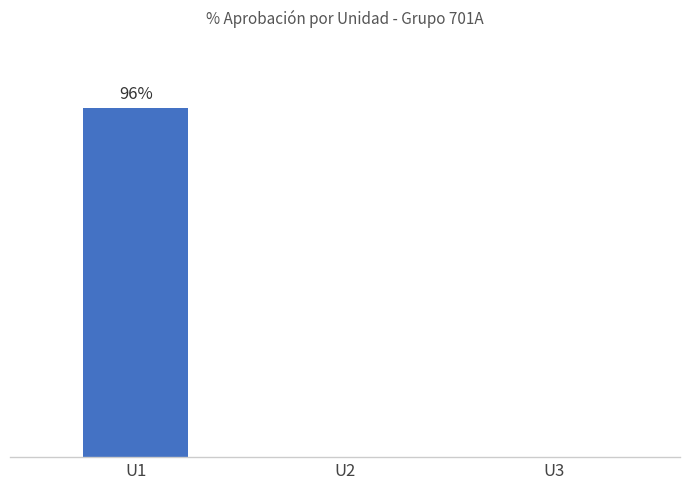

Are the bars grouped side by side (vs. stacked)?

No